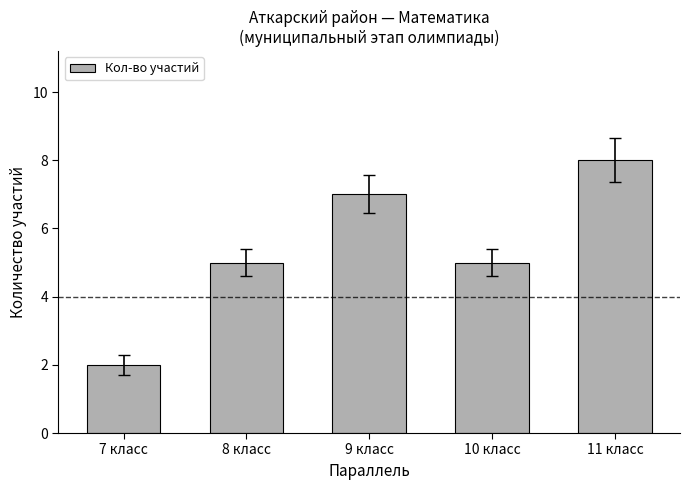

What is the ratio of the value at 8 класс to the value at 7 класс?

2.5